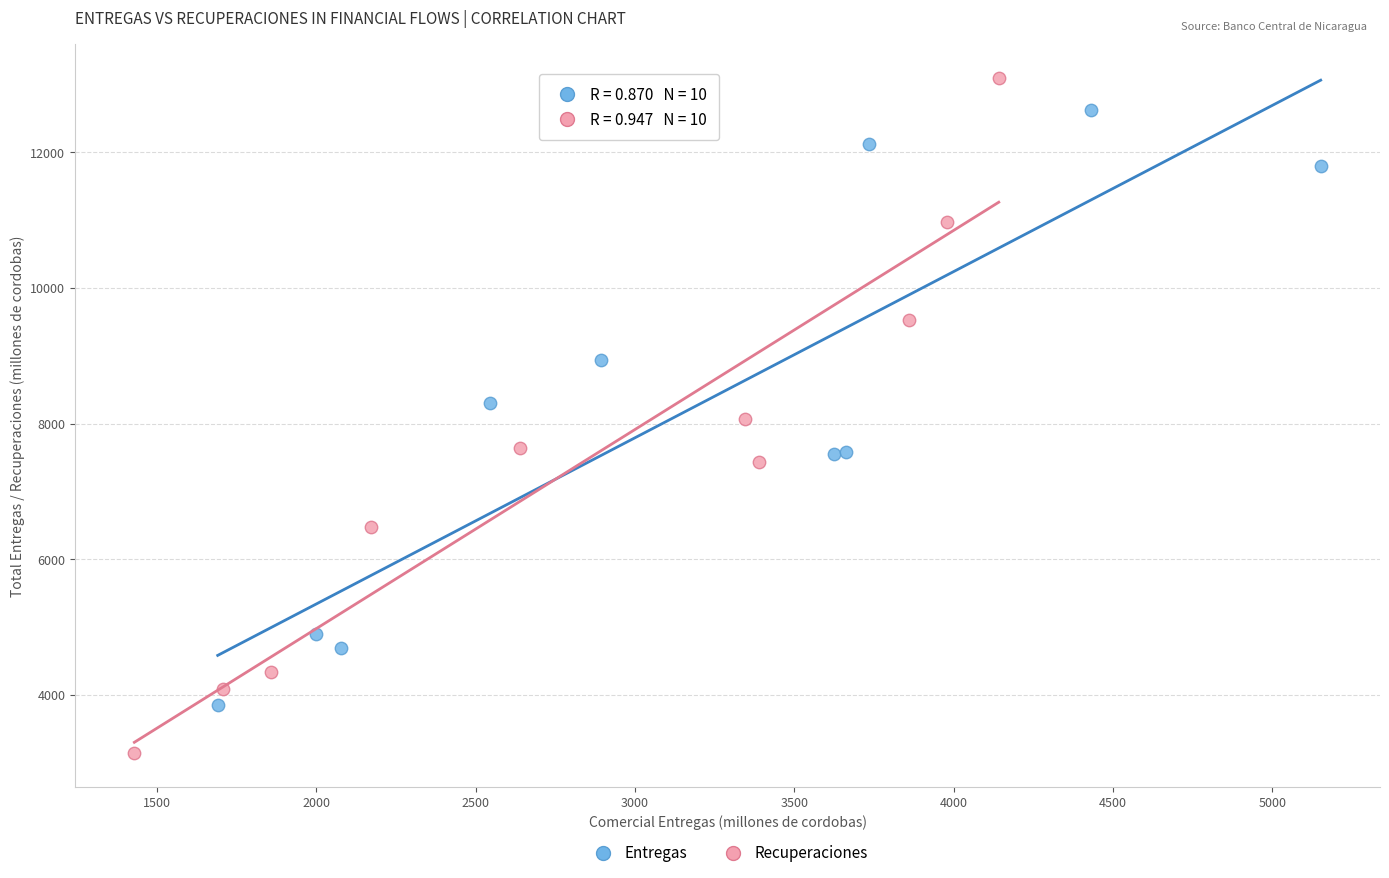

Which series has the largest Y range (max minus min)?

Recuperaciones